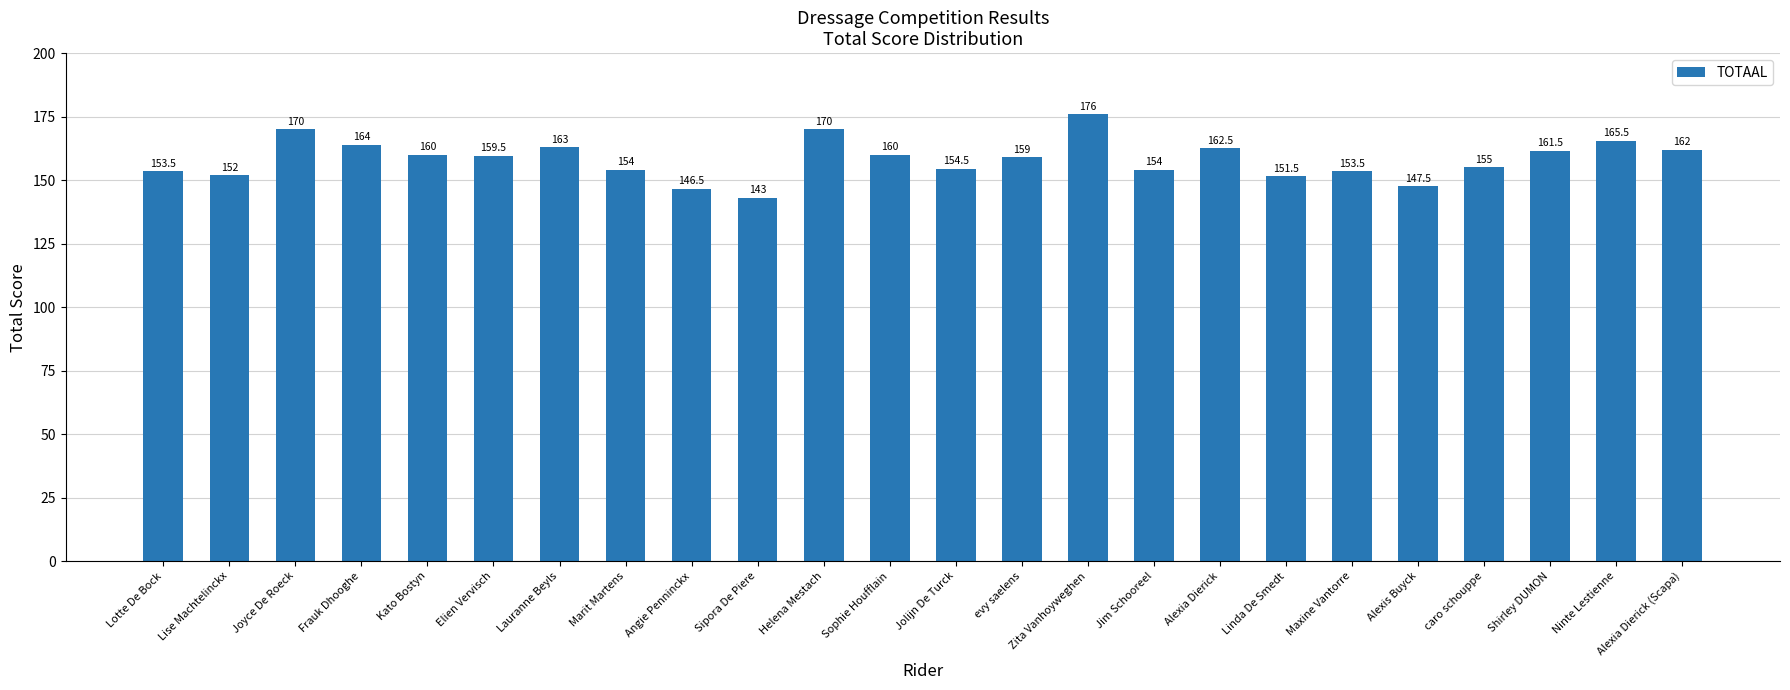

Reading right to left, what are all the values shown in this chart?

162.0	165.5	161.5	155.0	147.5	153.5	151.5	162.5	154.0	176.0	159.0	154.5	160.0	170.0	143.0	146.5	154.0	163.0	159.5	160.0	164.0	170.0	152.0	153.5